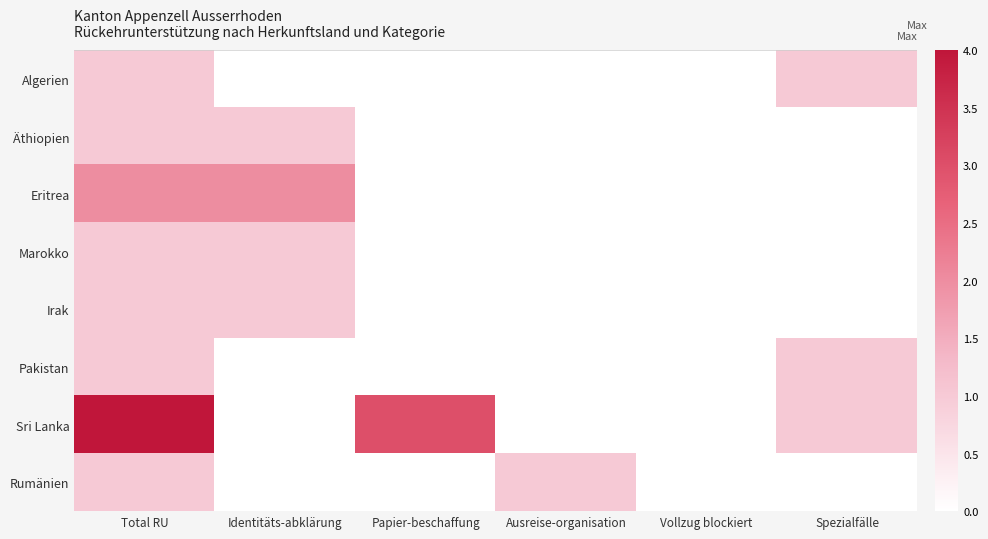

Which has a higher value, Total RU or Spezialfälle?

Total RU